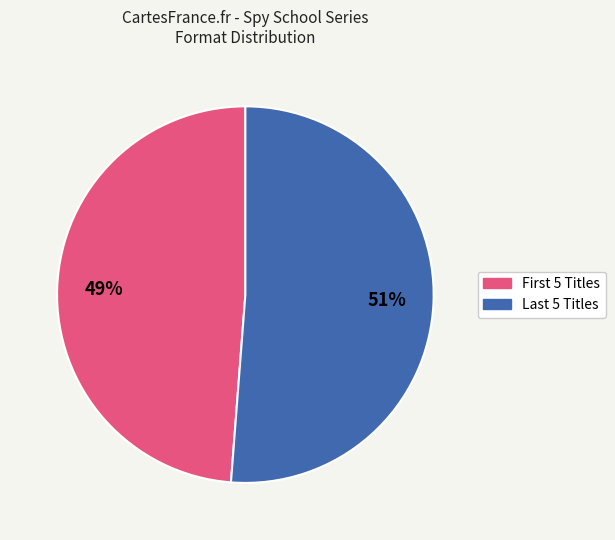

Is there any slice that represents more than half of the pie?

Yes